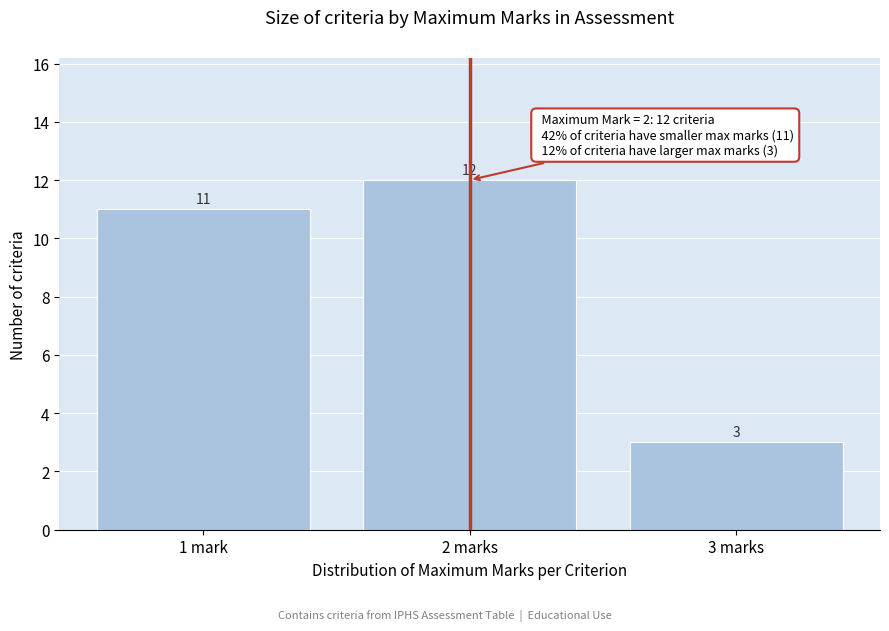

Reading left to right, list all the values displayed in this chart.

1 mark=11	2 marks=12	3 marks=3